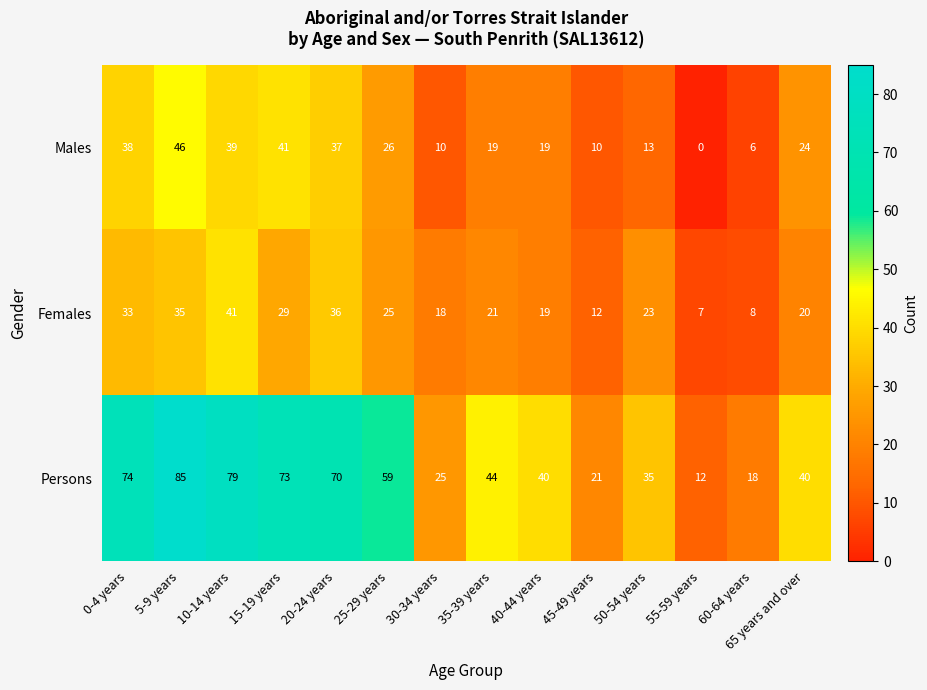

How many series are shown in this chart?

3